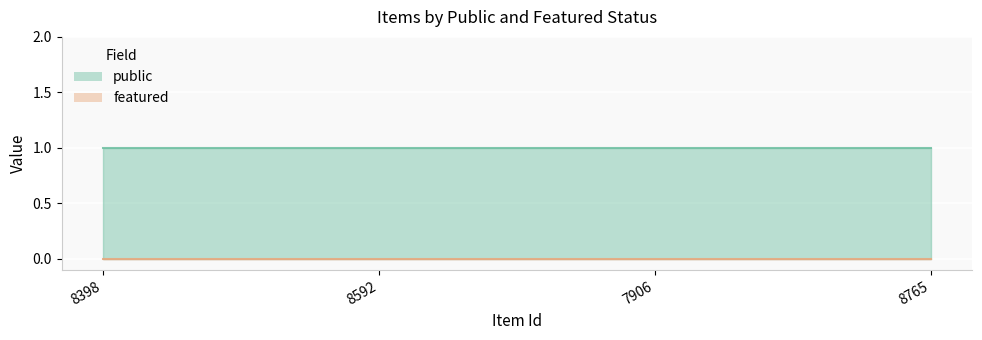

True or false: public and featured intersect in this chart.

False